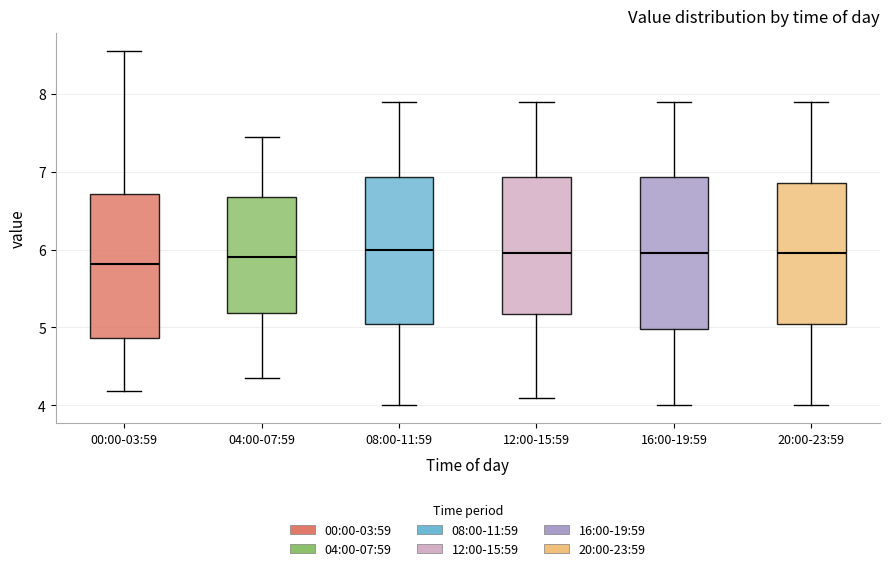

Where does the lower whisker of the box for 08:00-11:59 end on the y-axis? The values are not printed on the chart, so give them approximately, as read against the axis.

4.0